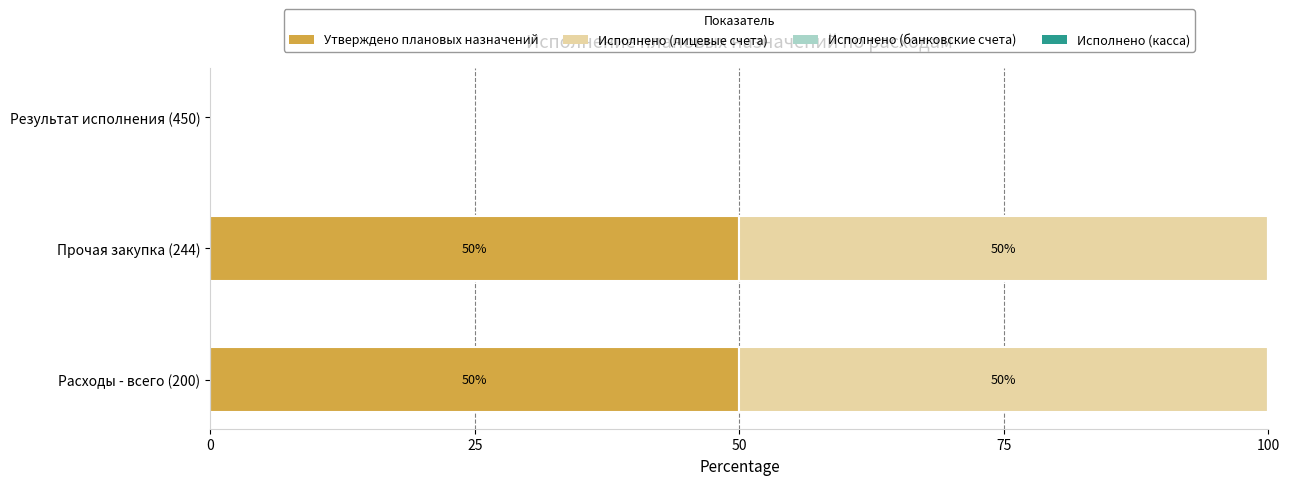

Is it true that Утверждено плановых назначений equals 0 at Результат исполнения (450)?

True